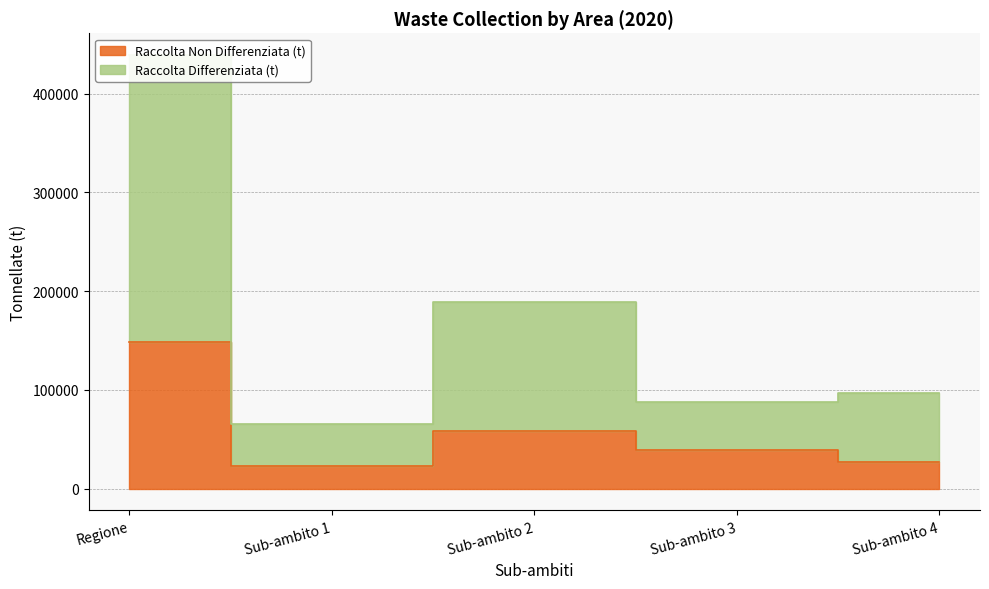

Is it true that Raccolta Differenziata (t) equals 96996.5 at Sub-ambito 4?

True